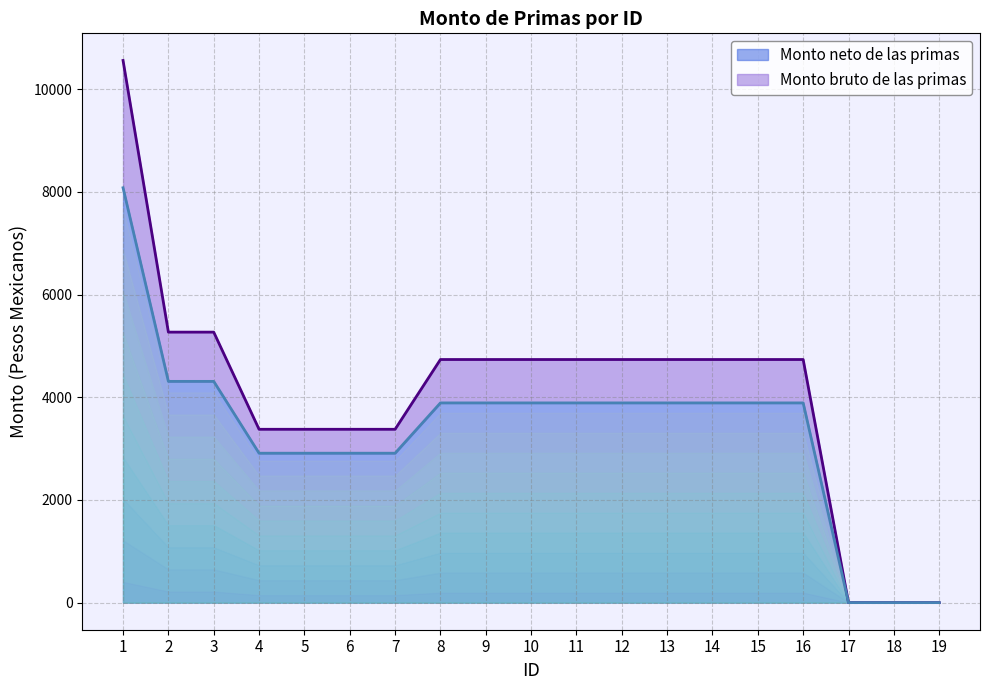

How many data points does each series have?

19